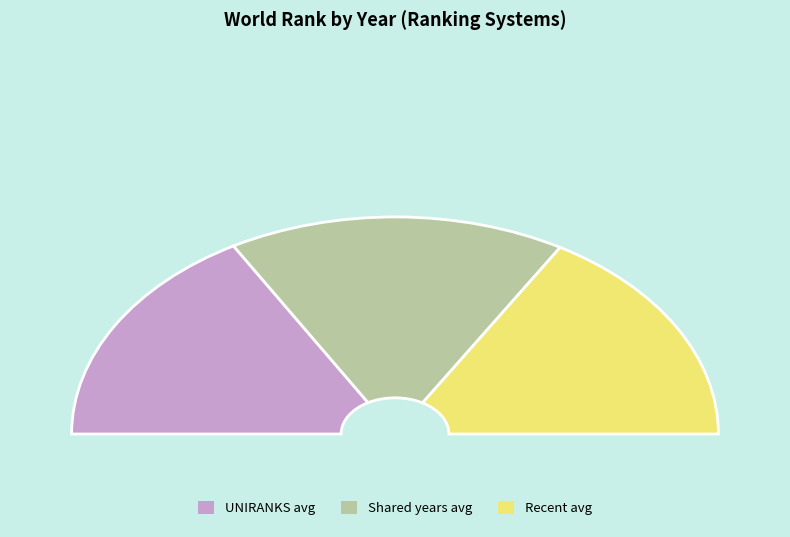

The 2020 slice represents 7% of the pie. True or false?

False